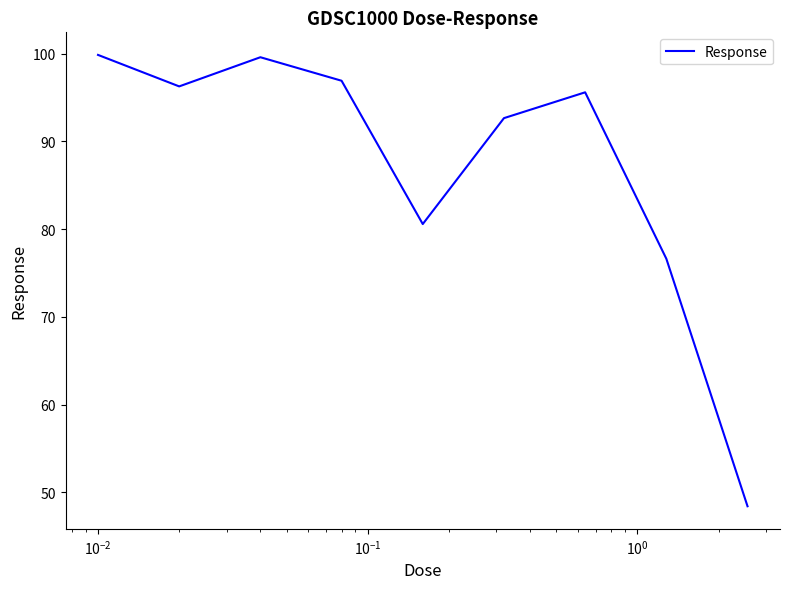

What is the minimum value shown in the chart?

48.4